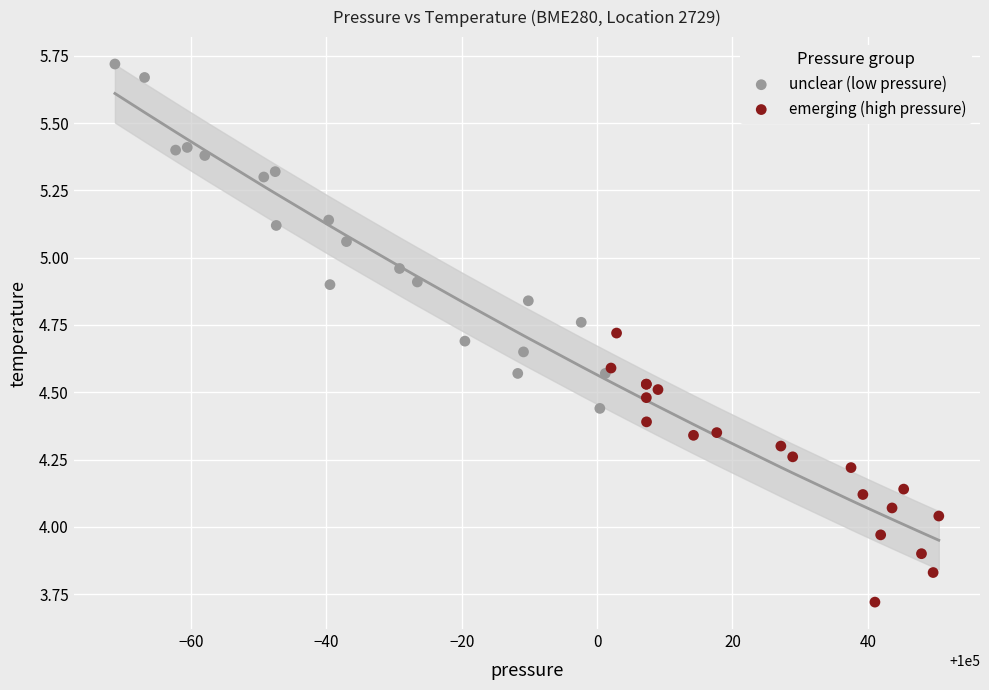

Which series contains the highest Y value?

unclear (low pressure)